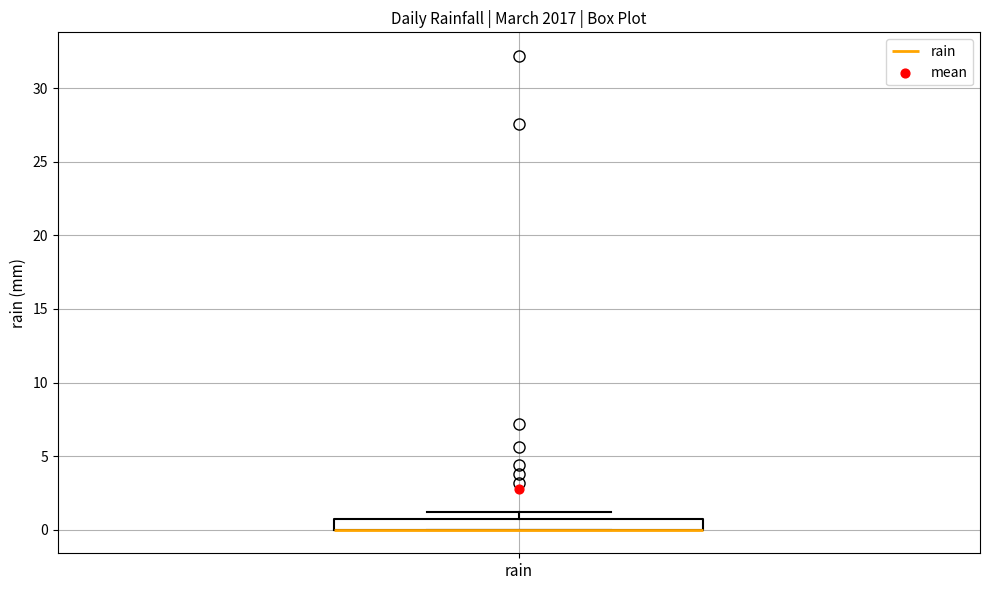

Where is the lower edge of the box for rain on the y-axis? The values are not printed on the chart, so give them approximately, as read against the axis.

0.0